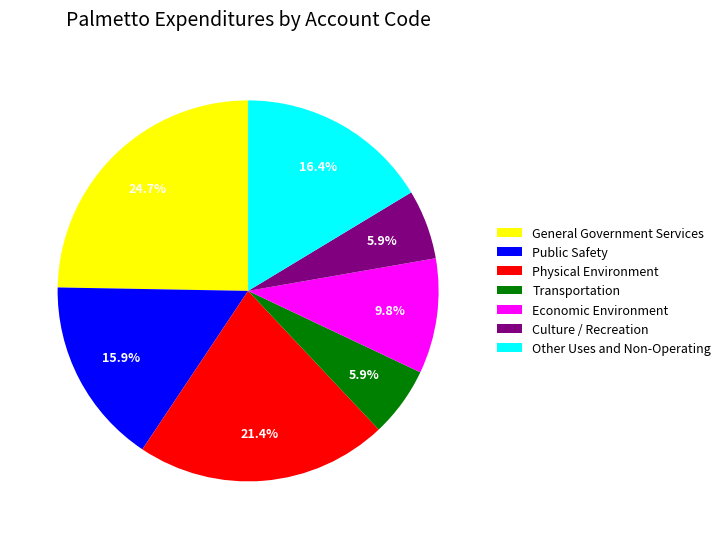

To the nearest percent, what portion does Physical Environment represent?

21%